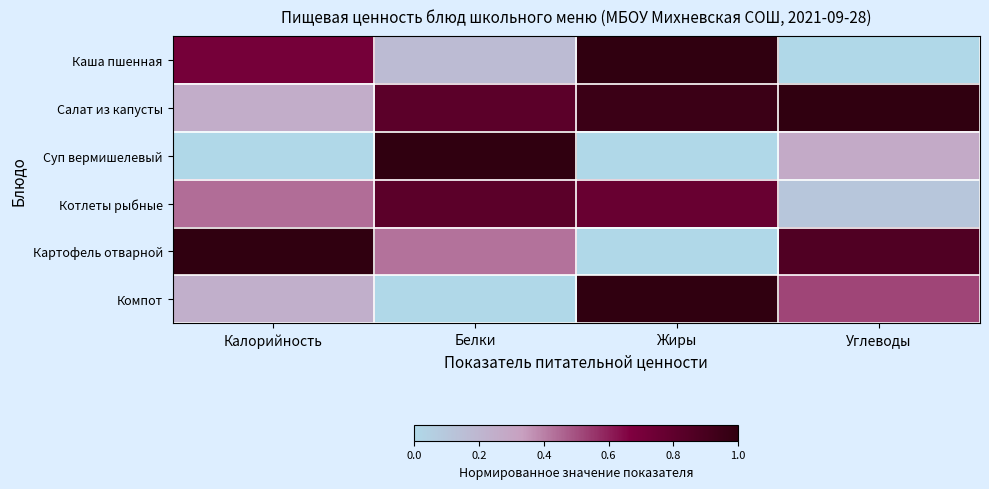

What is the difference between the highest and lowest values at Калорийность?

1.0